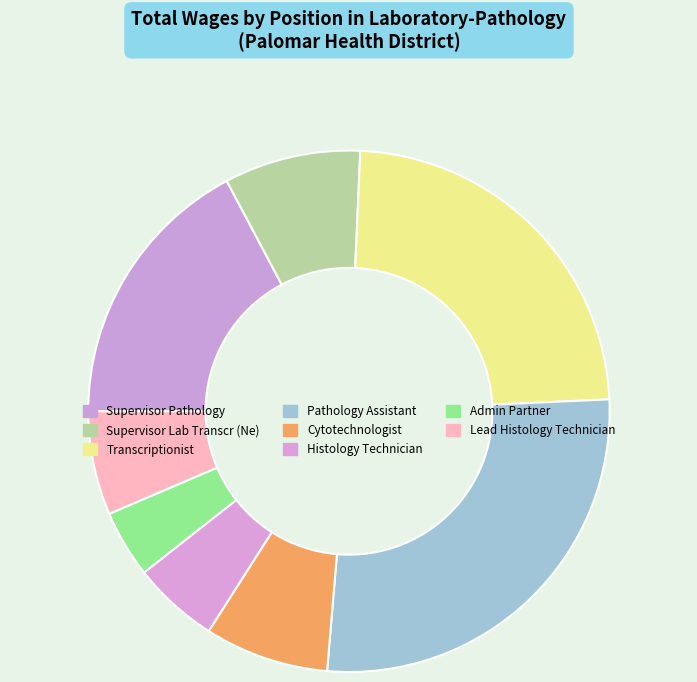

Is there a majority slice in this chart?

No